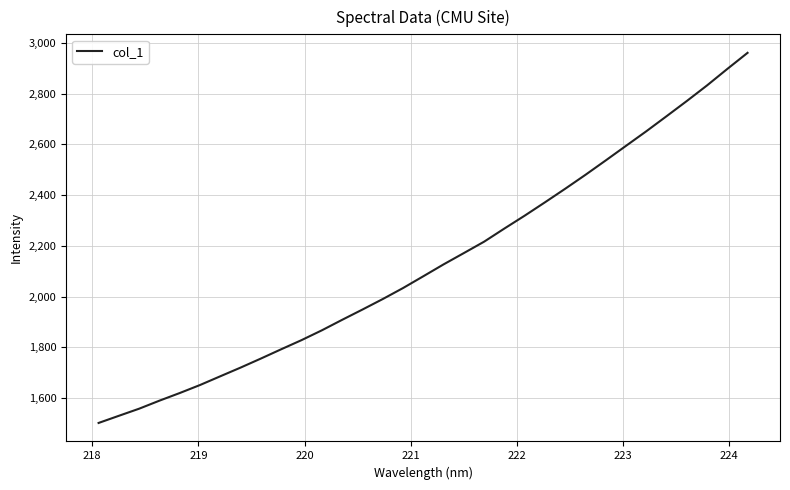

What is the smallest value displayed?

1502.3